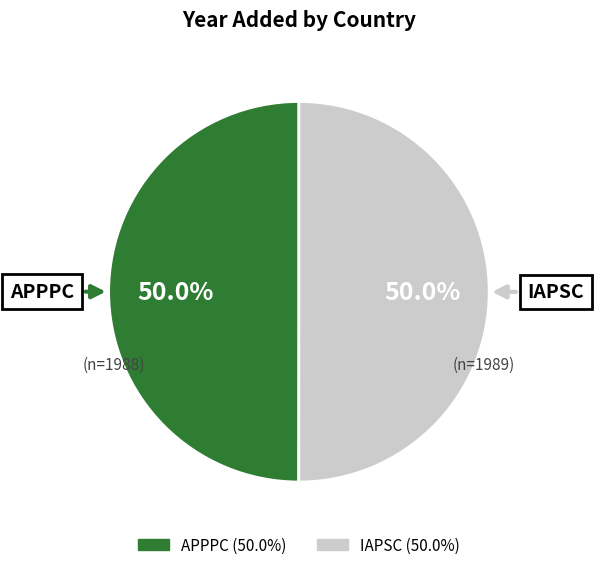

What percentage is the IAPSC slice, to the nearest percent?

50%